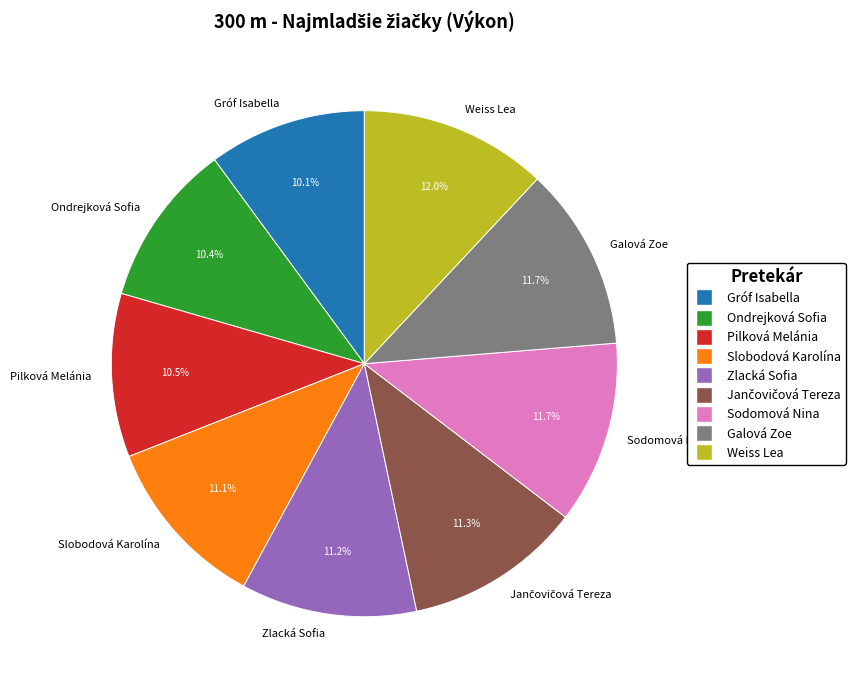

True or false: Ondrejková Sofia accounts for 2% of the total.

False